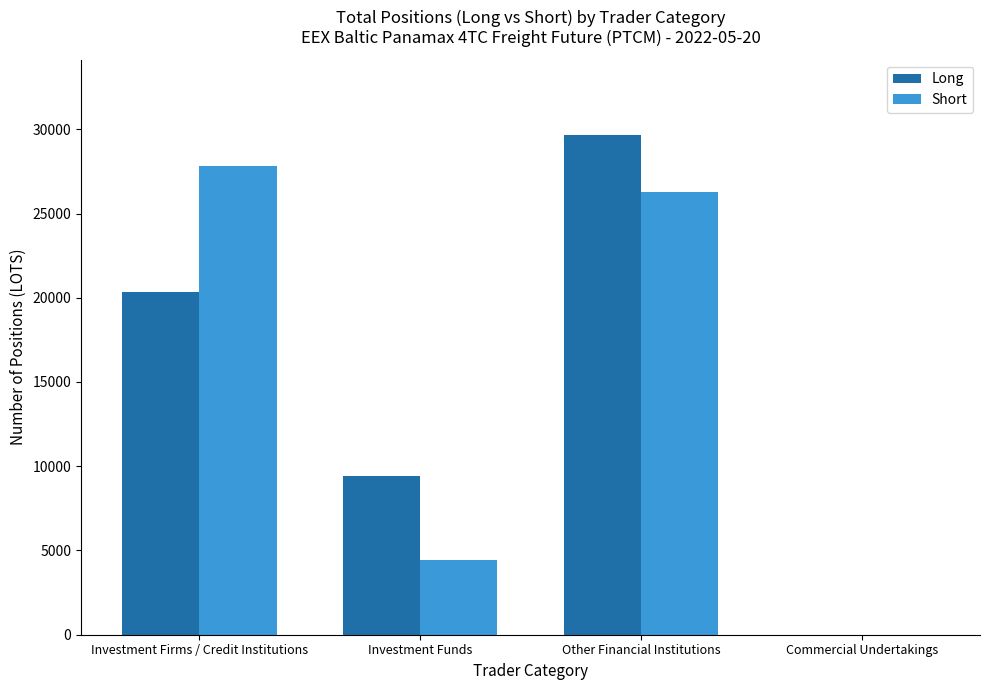

True or false: Long has a value of 30057.6 at Investment Firms / Credit Institutions.

False